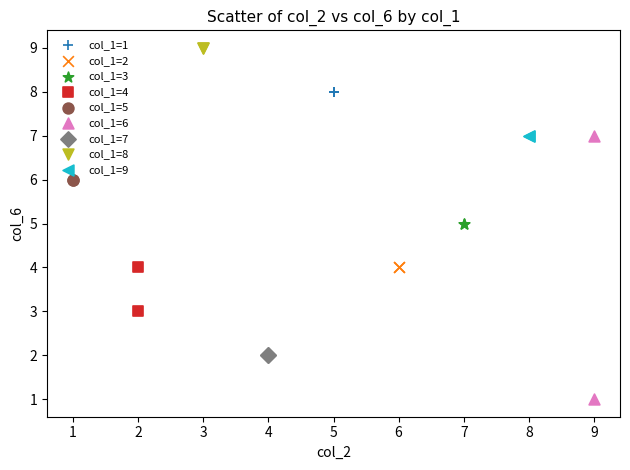

Which series contains the highest Y value?

col_1=8